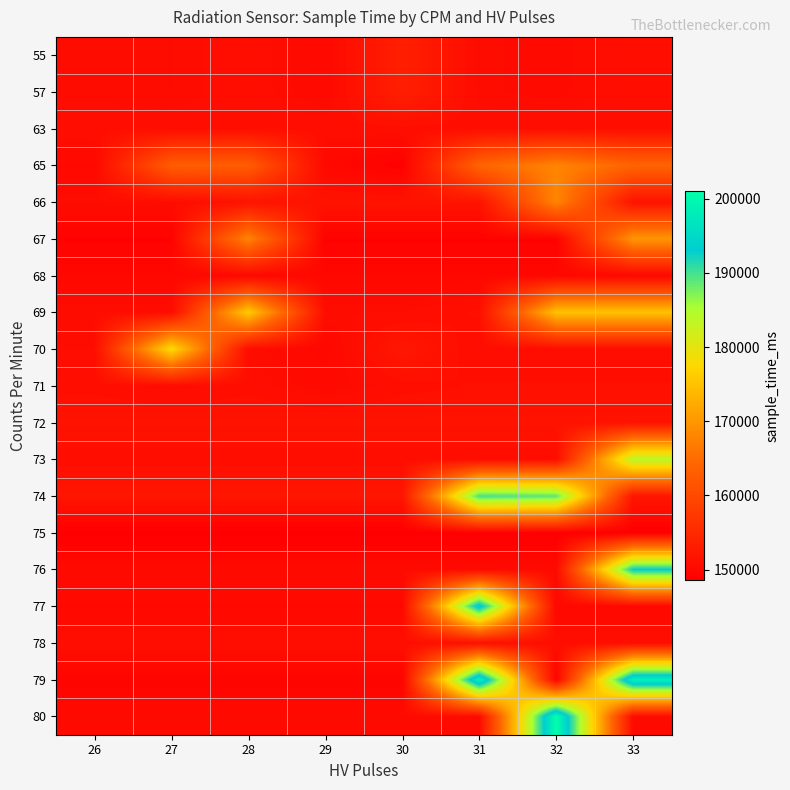

Reading left to right, extract all data points from this chart.

55: 26=150548	27=150417	28=150899	29=150058	30=153485	31=150477	32=150302	33=150917
57: 26=150548	27=150417	28=150899	29=150058	30=153485	31=150477	32=150302	33=150917
63: 26=150884	27=150884	28=150884	29=150884	30=150884	31=150884	32=150884	33=150884
65: 26=149966	27=163000	28=163000	29=149966	30=148858	31=164000	32=168000	33=164000
66: 26=150548	27=150548	28=151580	29=151580	30=151580	31=151580	32=168000	33=151580
67: 26=149103	27=149103	28=168000	29=149103	30=149103	31=149103	32=149103	33=170000
68: 26=149818	27=149818	28=149818	29=149818	30=149818	31=149818	32=149818	33=149818
69: 26=150617	27=150617	28=176000	29=150617	30=150617	31=151118	32=175000	33=175000
70: 26=150617	27=178000	28=150617	29=149836	30=152218	31=150617	32=150617	33=150617
71: 26=150884	27=150477	28=150874	29=150177	30=150874	31=151087	32=151087	33=151087
72: 26=151527	27=151527	28=151527	29=151527	30=151527	31=151527	32=151527	33=151527
73: 26=150805	27=150805	28=150805	29=150805	30=150805	31=150805	32=150805	33=184000
74: 26=151985	27=151985	28=151985	29=151985	30=151985	31=190000	32=189000	33=151985
75: 26=148578	27=148578	28=148578	29=148578	30=148578	31=148578	32=148578	33=148578
76: 26=150308	27=150308	28=150308	29=150308	30=150308	31=150308	32=150308	33=193000
77: 26=149976	27=149976	28=149976	29=149976	30=149976	31=195000	32=149976	33=149976
78: 26=150861	27=150861	28=150861	29=150861	30=150861	31=150861	32=150861	33=150861
79: 26=149351	27=149351	28=149351	29=149351	30=149351	31=199000	32=149351	33=199000
80: 26=150407	27=150407	28=150407	29=150407	30=150407	31=150407	32=201000	33=150407